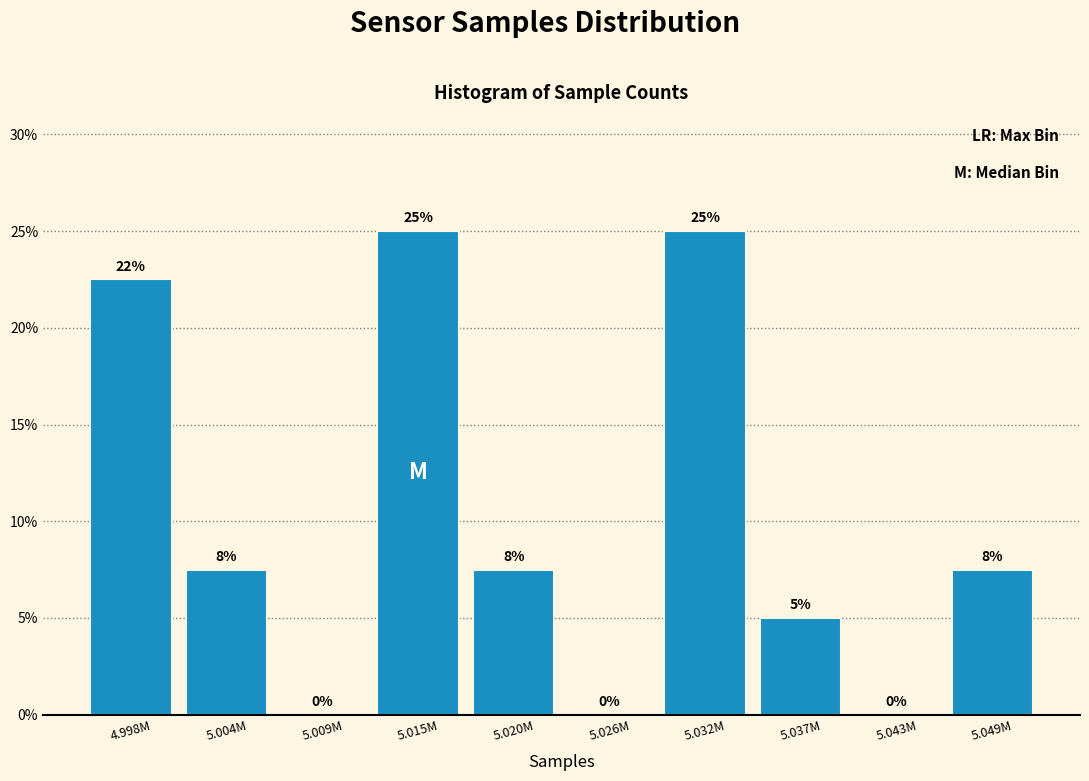

What is the change in value from 5.009M to 5.015M?

+25.0